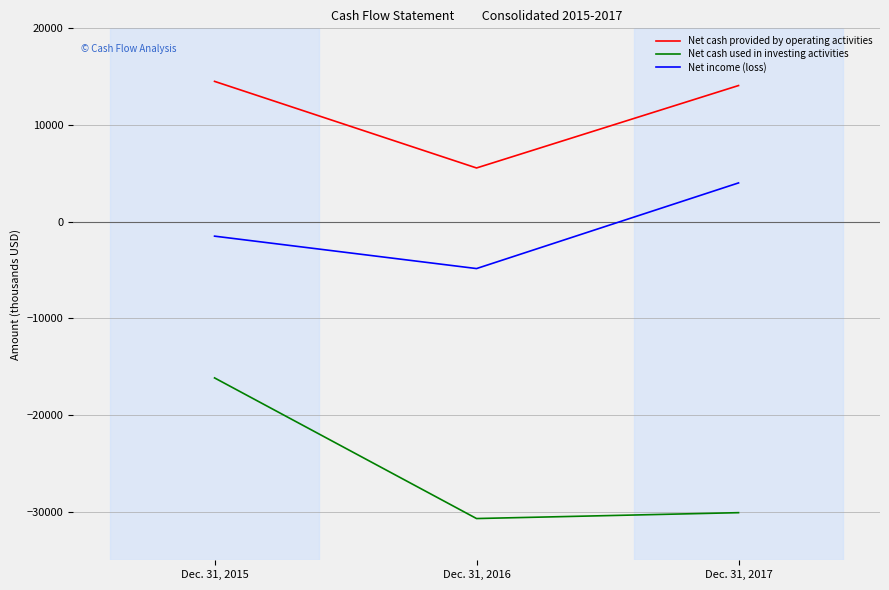

What are all the series names shown in the legend?

Net cash provided by operating activities, Net cash used in investing activities, Net income (loss)